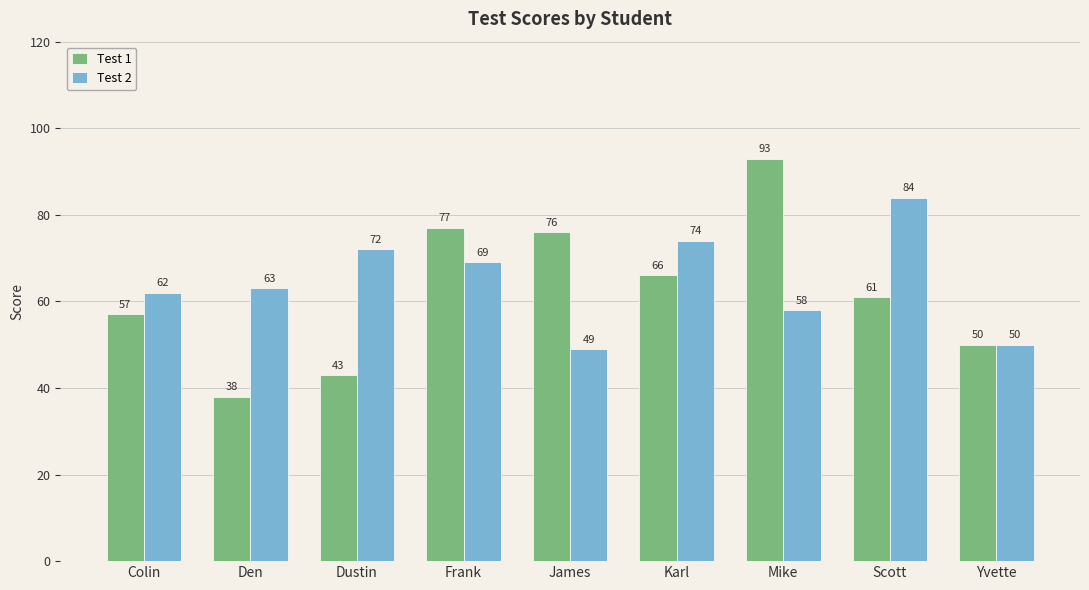

At which label is Test 1 closest to 65?

Karl